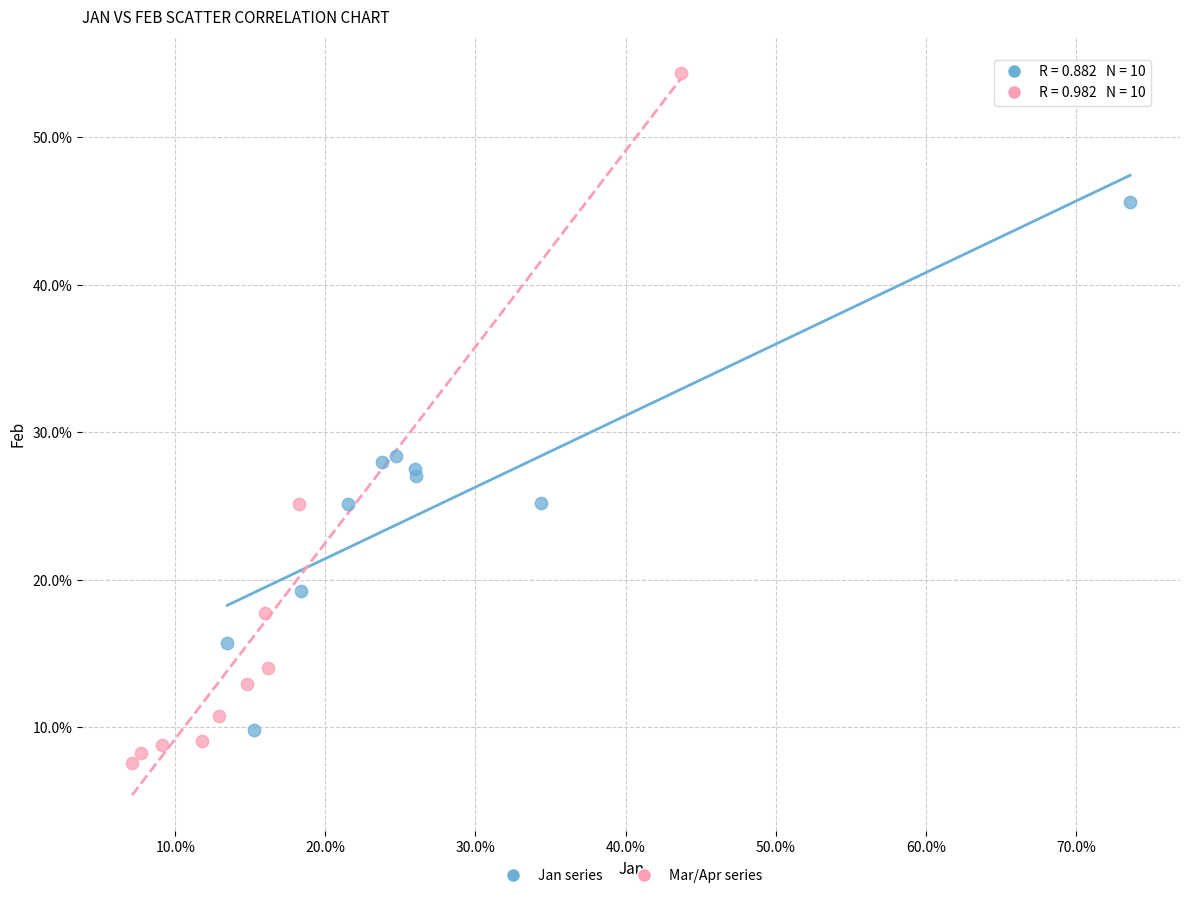

Which series has the widest spread of Y values?

Mar/Apr series